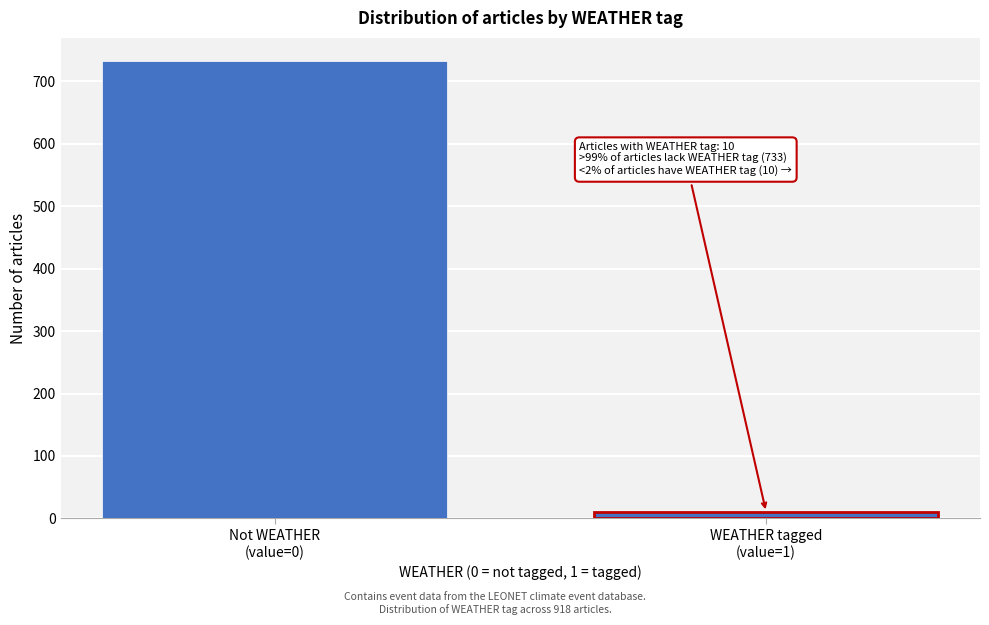

Reading right to left, what are all the values shown in this chart?

10	733